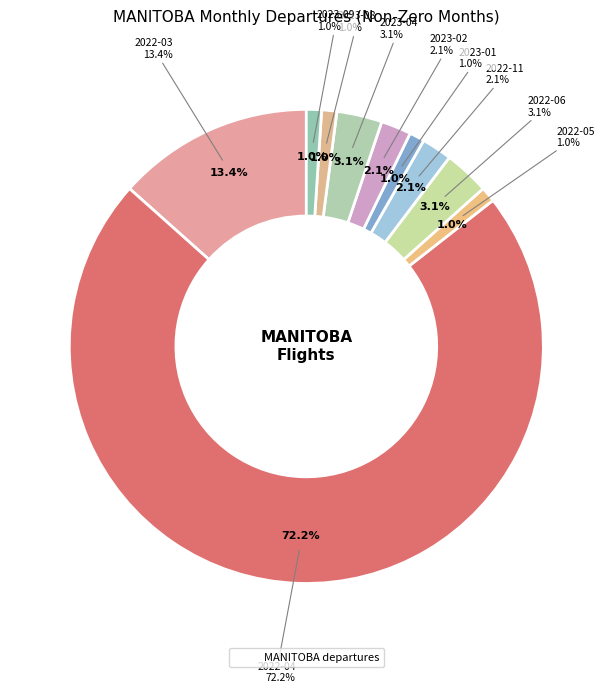

What is the largest slice in the pie chart?

2022-04